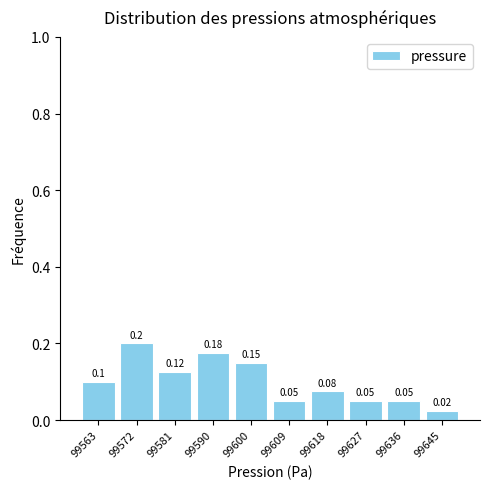

Which range on the x-axis has the tallest bar?

99568 to 99577